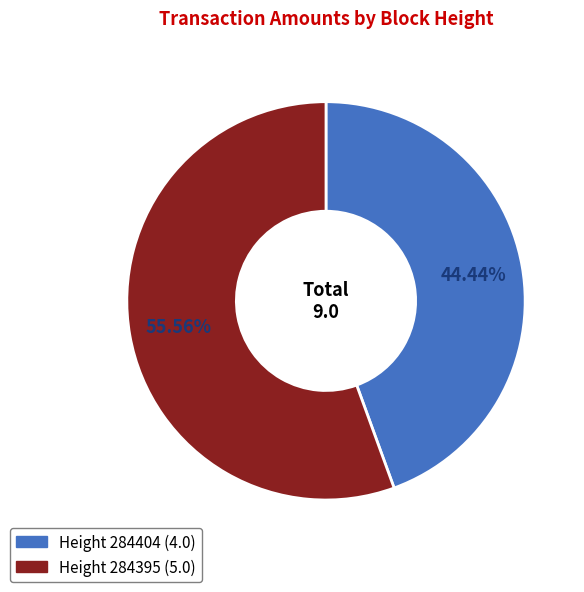

How many segments does this pie chart have?

2